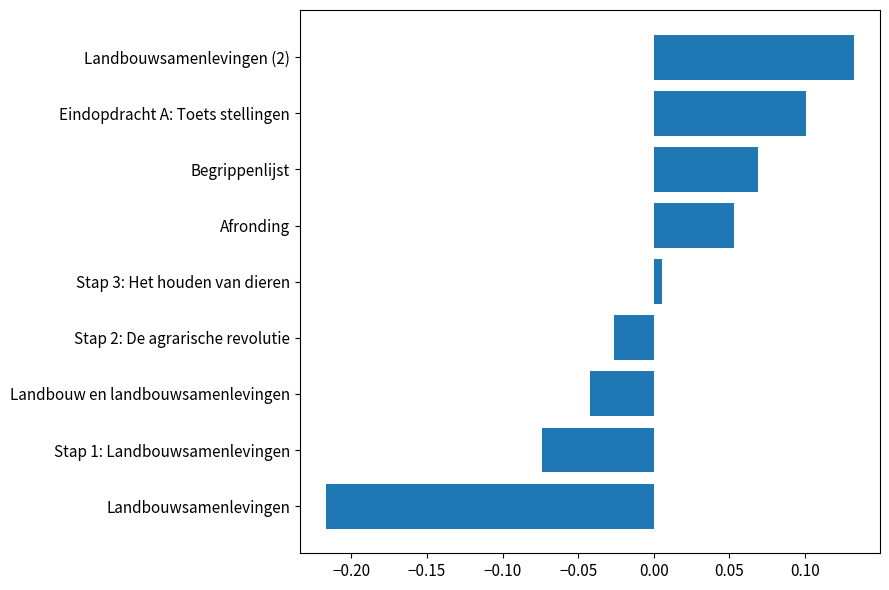

Which category has the highest value across all series?

Landbouwsamenlevingen (2)